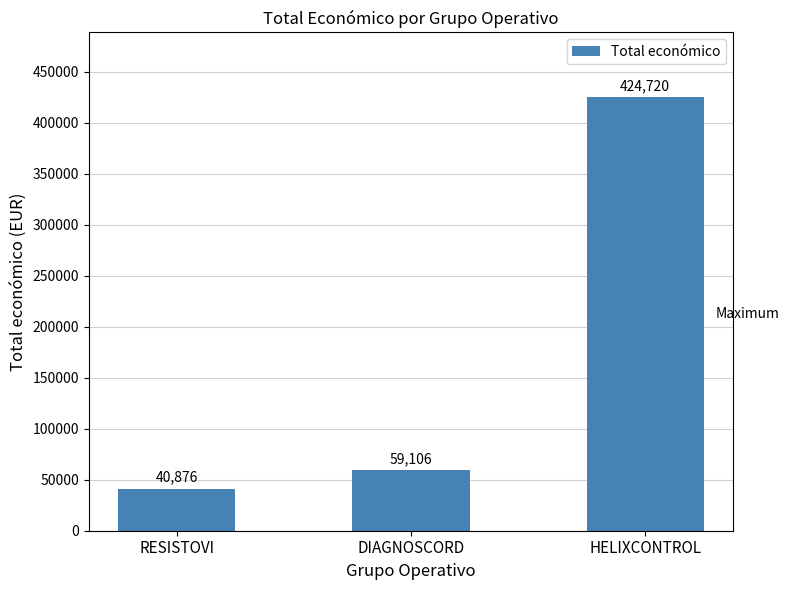

What is the minimum value shown in the chart?

40876